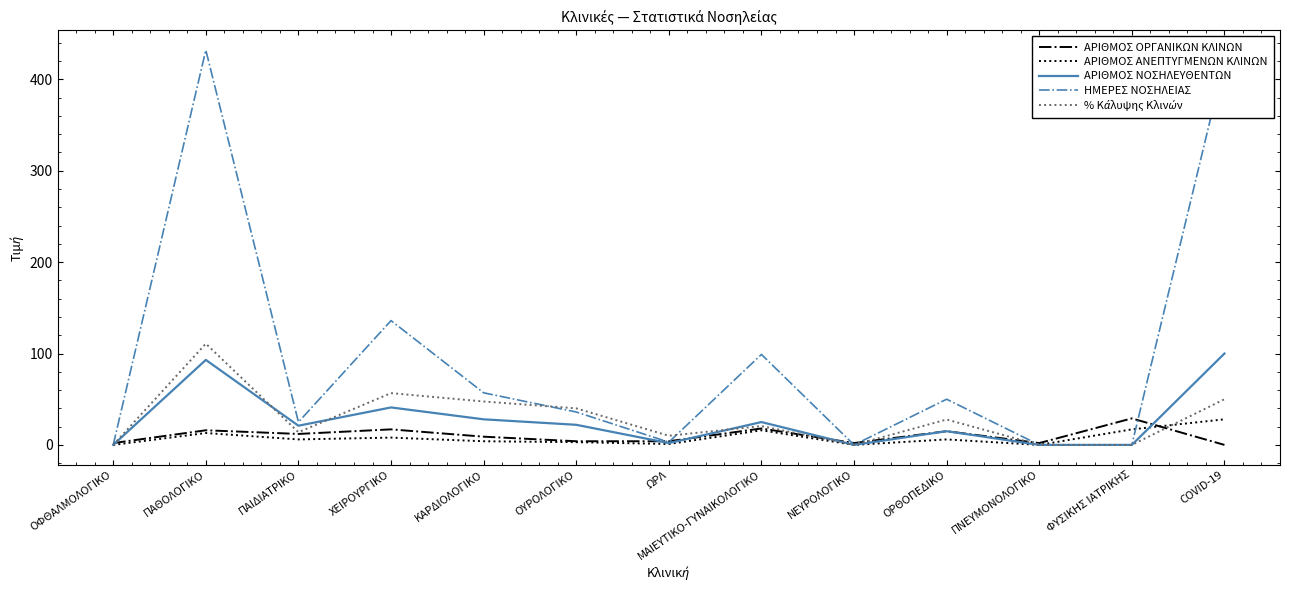

Count the number of categories in the chart.

13